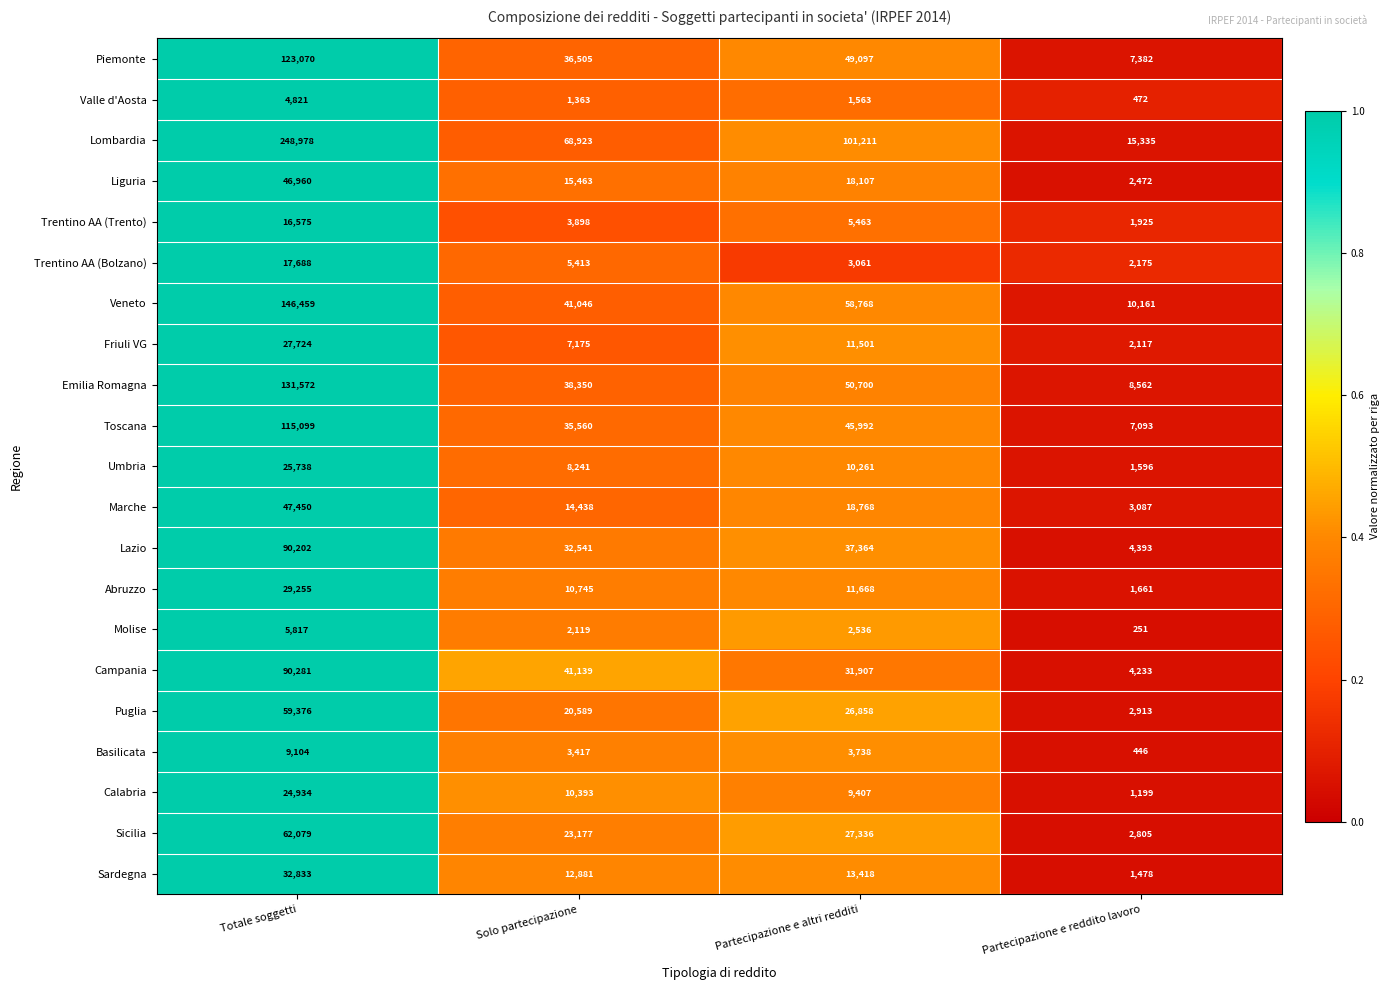

Rank the categories by Trentino AA (Bolzano) value from lowest to highest.

Partecipazione e reddito lavoro, Partecipazione e altri redditi, Solo partecipazione, Totale soggetti